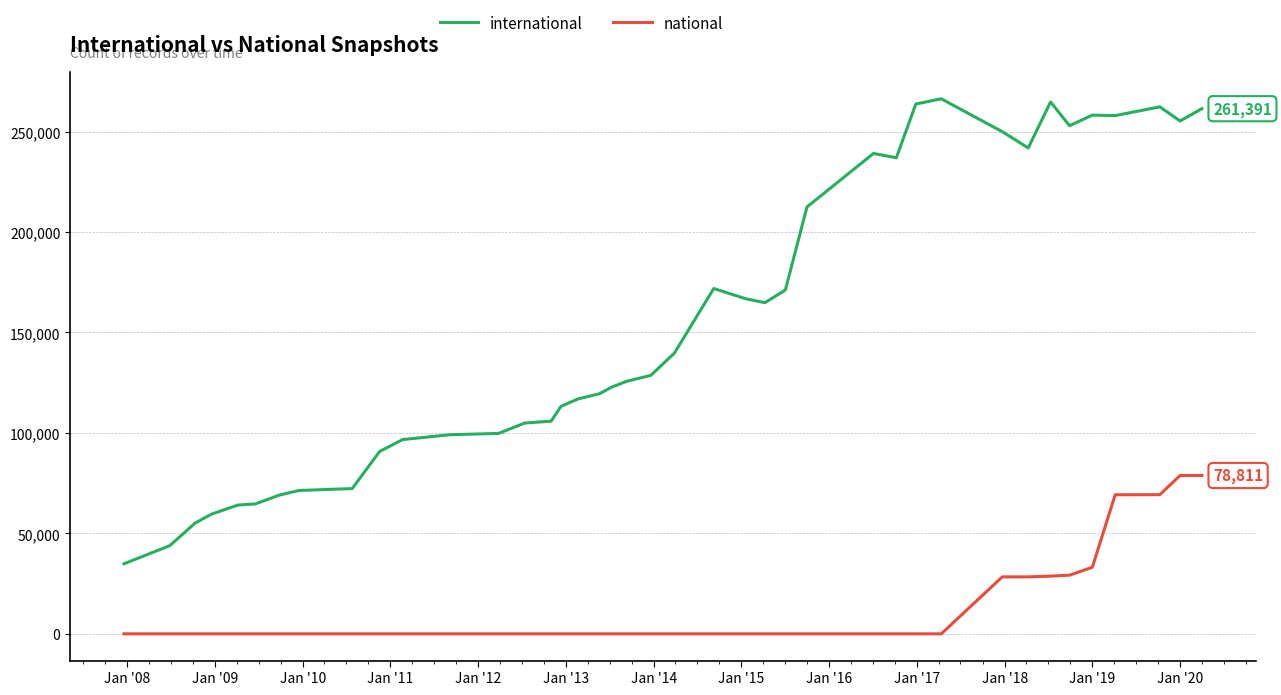

What is the greatest value displayed?

266314